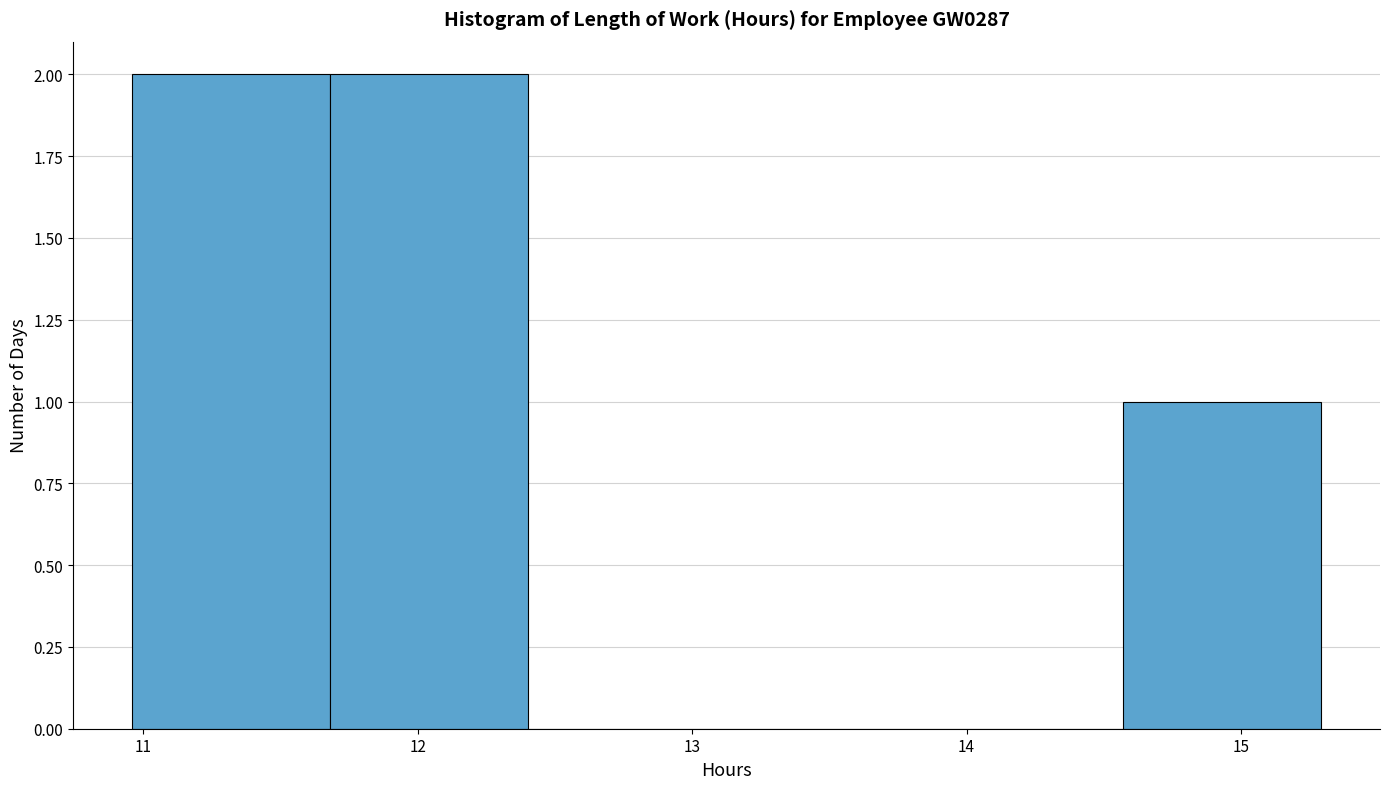

How tall is the bar that spans 11.7 to 12.4 on the x-axis? Neither the bar edges nor the heights are printed on the chart, so give them approximately, as read against the axes.

2